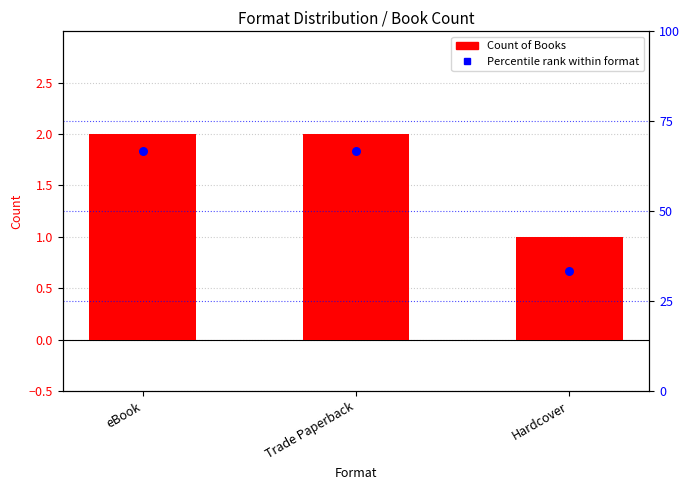

Is the value of Percentile rank at Hardcover greater than the value of Count of Books at eBook?

Yes